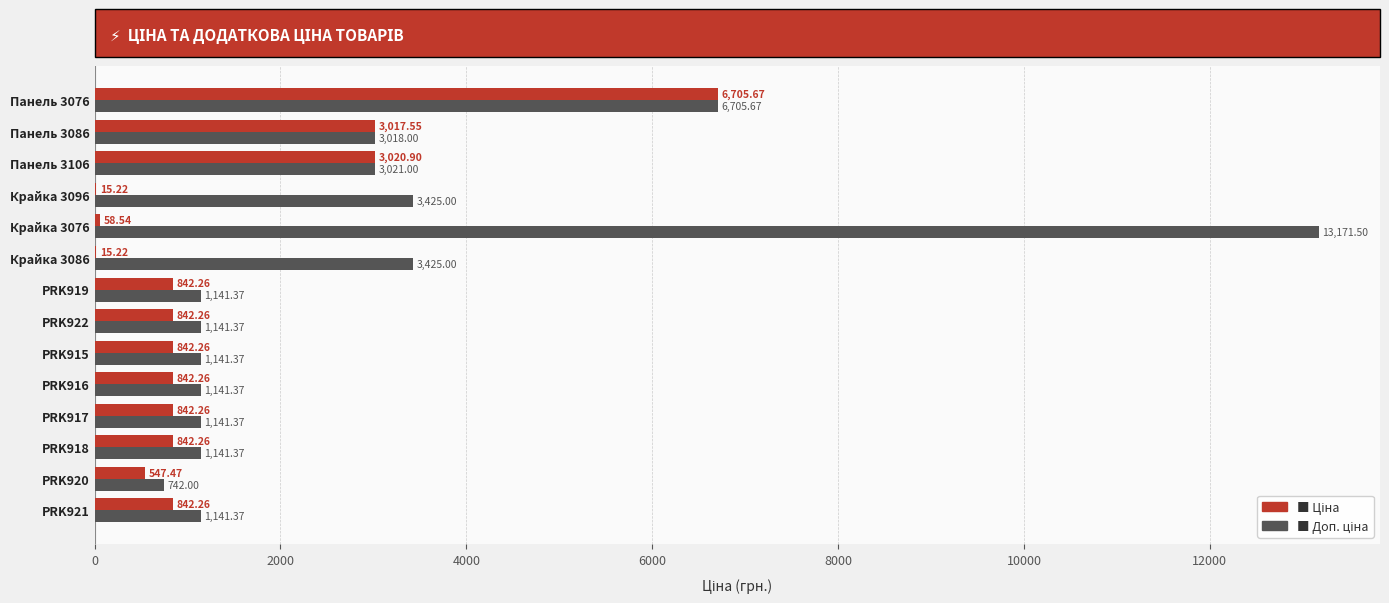

At which category is the sum across all series the highest?

Панель 3076